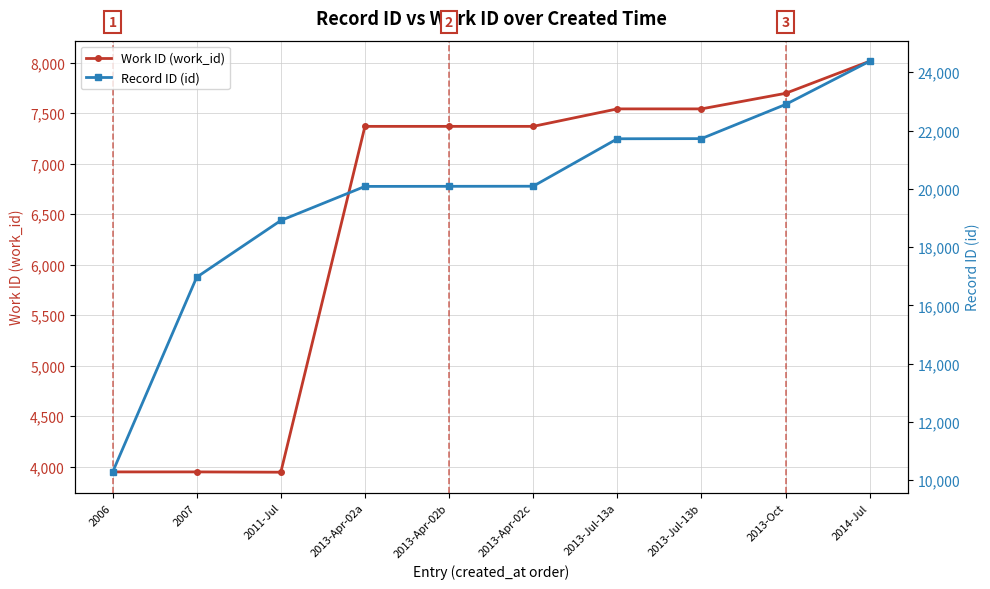

Rank the categories by Record ID (id) value from highest to lowest.

2014-Jul, 2013-Oct, 2013-Jul-13b, 2013-Jul-13a, 2013-Apr-02c, 2013-Apr-02b, 2013-Apr-02a, 2011-Jul, 2007, 2006